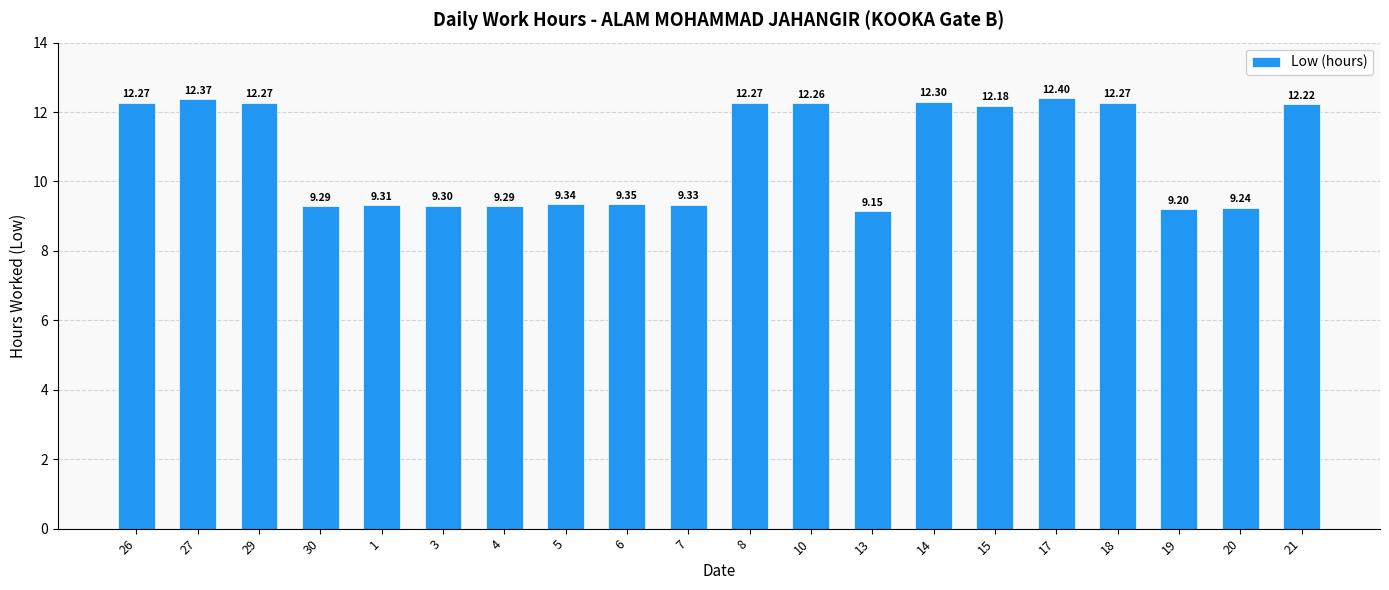

Approximately how many times larger is the value at 30 compared to 15?

0.8